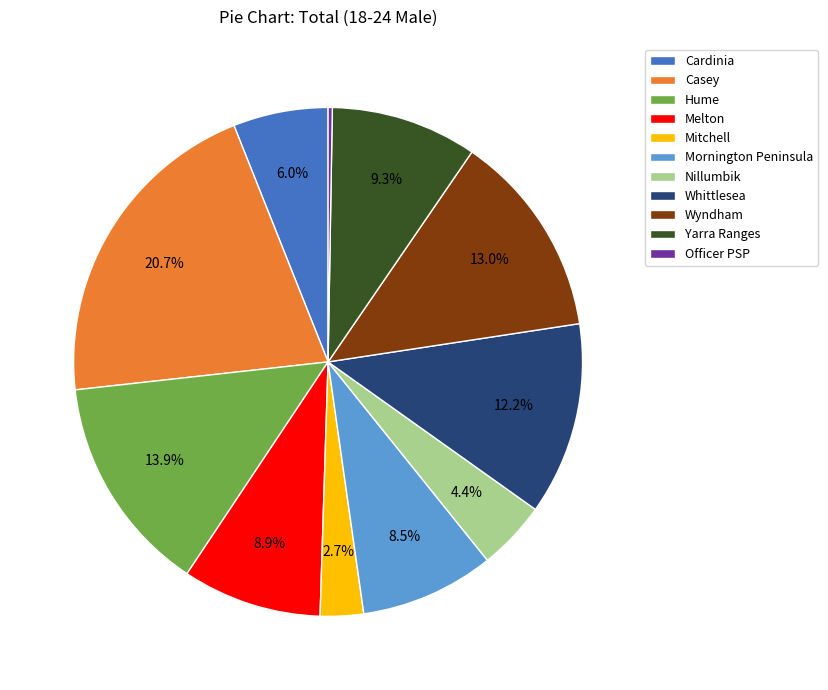

What percentage is the Casey slice, to the nearest percent?

21%